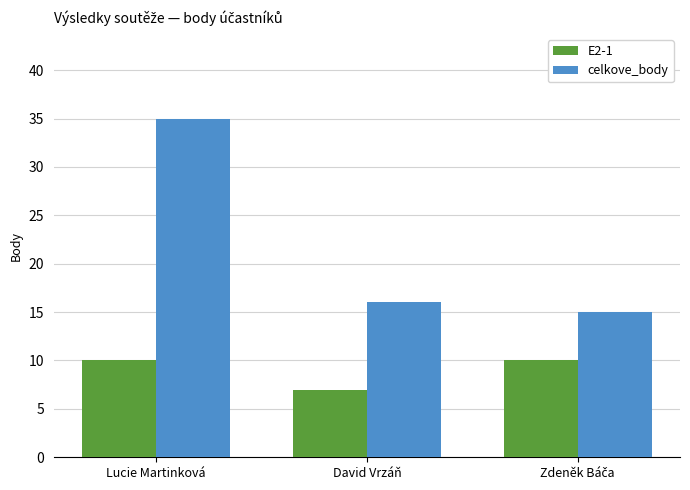

At which category is the sum across all series the highest?

Lucie Martinková